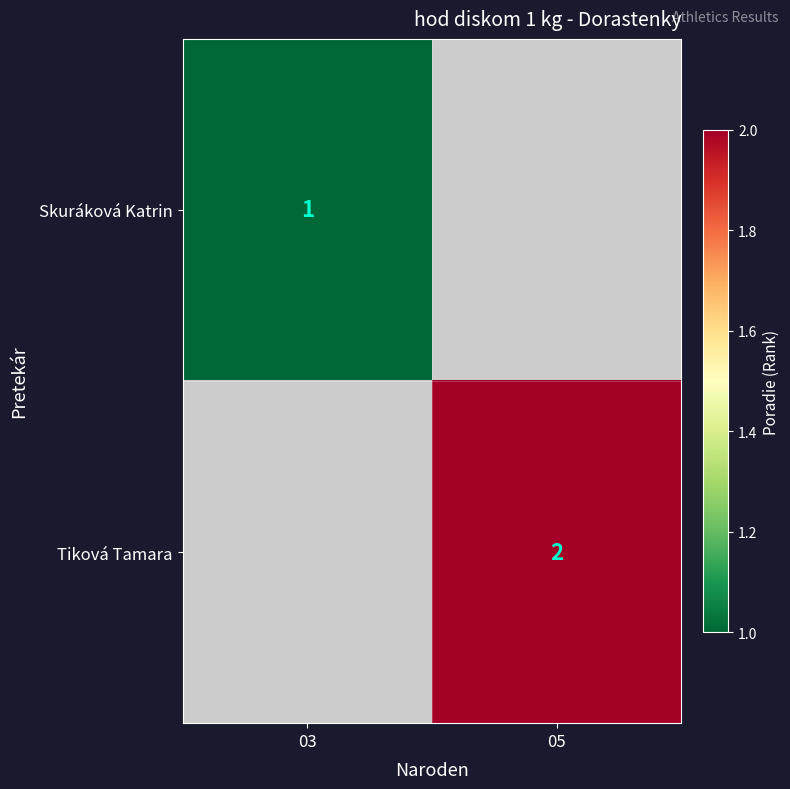

Is it true that Tiková Tamara equals 3 at 05?

False